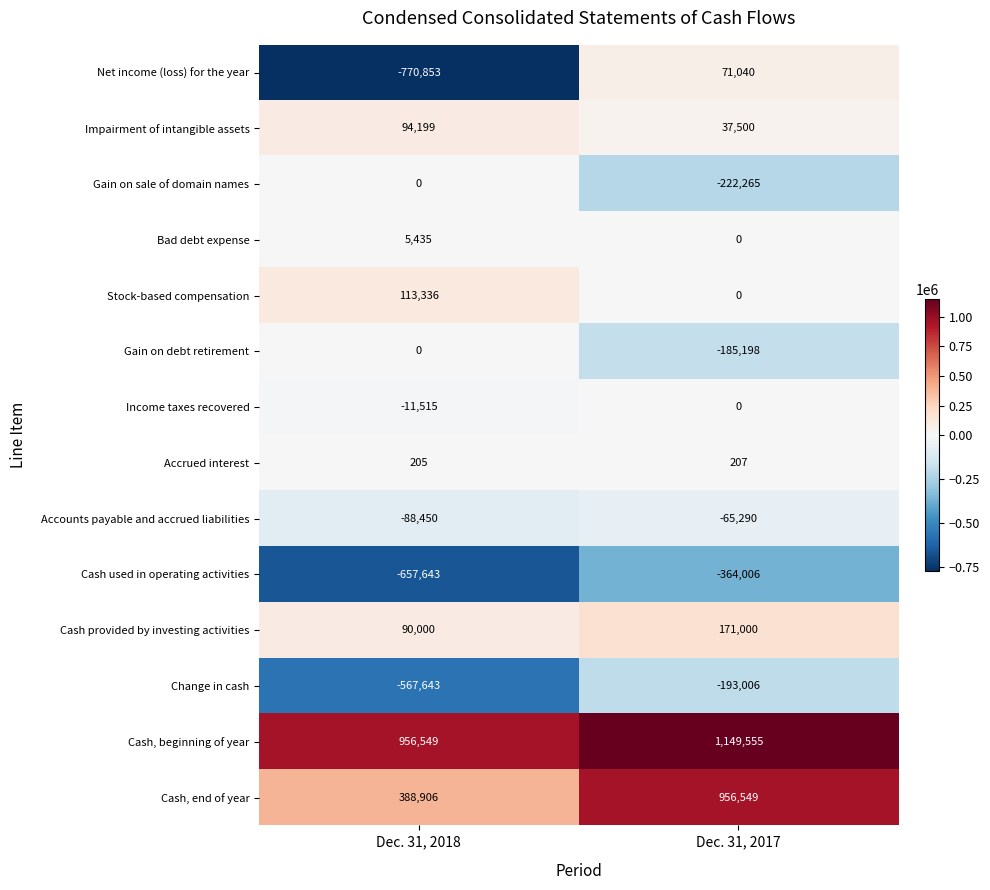

Reading left to right, list all the values displayed in this chart.

Net income (loss) for the year: Dec. 31, 2018=-770853	Dec. 31, 2017=71040
Impairment of intangible assets: Dec. 31, 2018=94199	Dec. 31, 2017=37500
Gain on sale of domain names: Dec. 31, 2018=0	Dec. 31, 2017=-222265
Bad debt expense: Dec. 31, 2018=5435	Dec. 31, 2017=0
Stock-based compensation: Dec. 31, 2018=113336	Dec. 31, 2017=0
Gain on debt retirement: Dec. 31, 2018=0	Dec. 31, 2017=-185198
Income taxes recovered: Dec. 31, 2018=-11515	Dec. 31, 2017=0
Accrued interest: Dec. 31, 2018=205	Dec. 31, 2017=207
Accounts payable and accrued liabilities: Dec. 31, 2018=-88450	Dec. 31, 2017=-65290
Cash used in operating activities: Dec. 31, 2018=-657643	Dec. 31, 2017=-364006
Cash provided by investing activities: Dec. 31, 2018=90000	Dec. 31, 2017=171000
Change in cash: Dec. 31, 2018=-567643	Dec. 31, 2017=-193006
Cash, beginning of year: Dec. 31, 2018=956549	Dec. 31, 2017=1149555
Cash, end of year: Dec. 31, 2018=388906	Dec. 31, 2017=956549